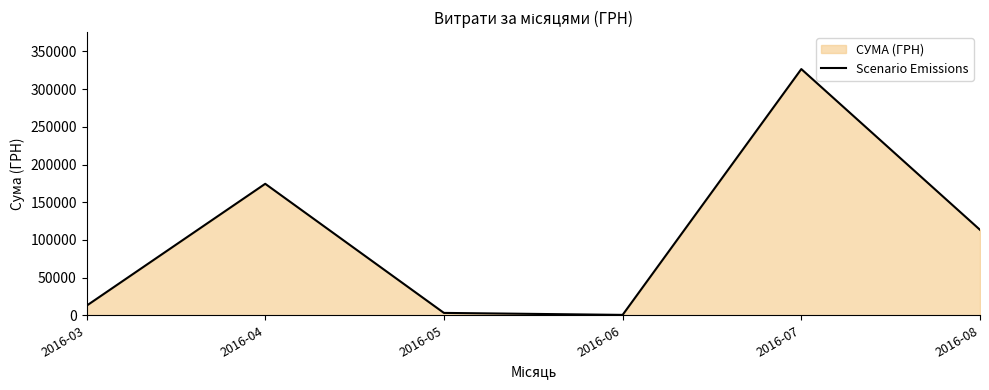

What is the value of the 5th point from the left?

326572.3